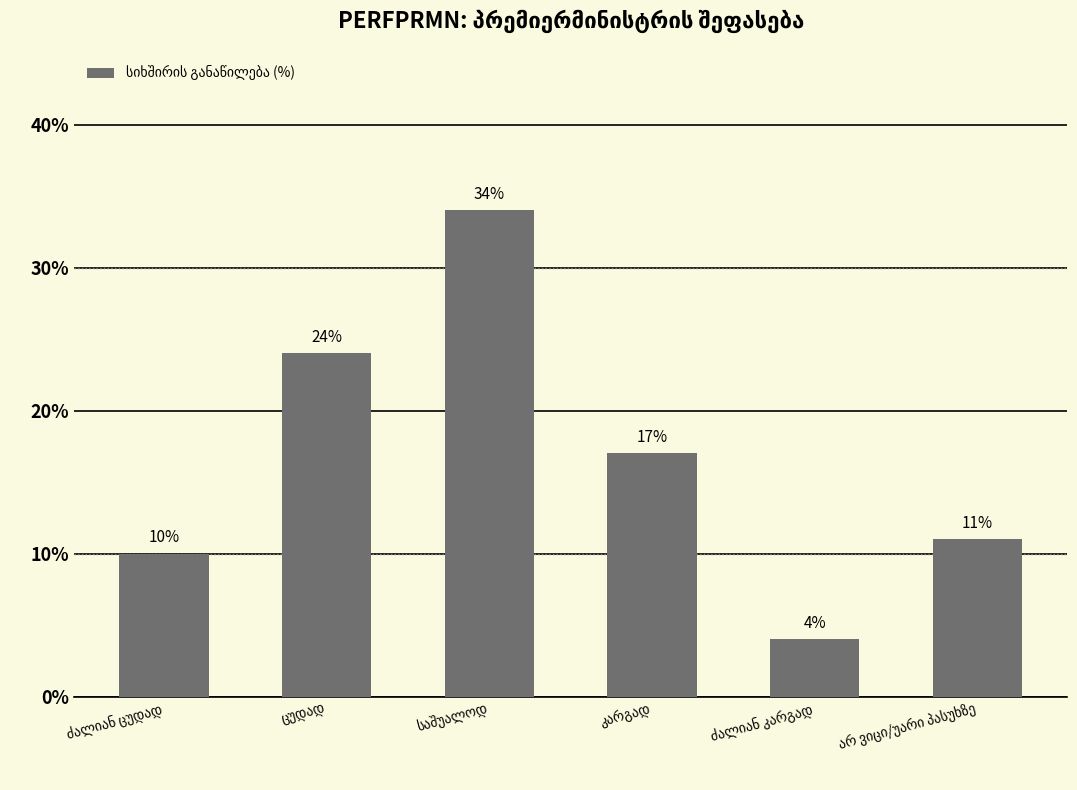

What is the sum of all values?

100